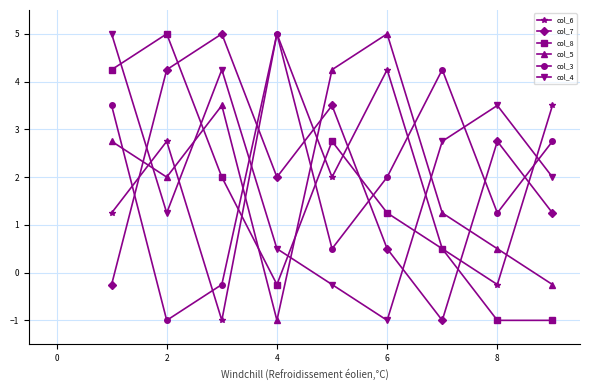

What is the value of the col_5 point at the 6th from the left?

5.0